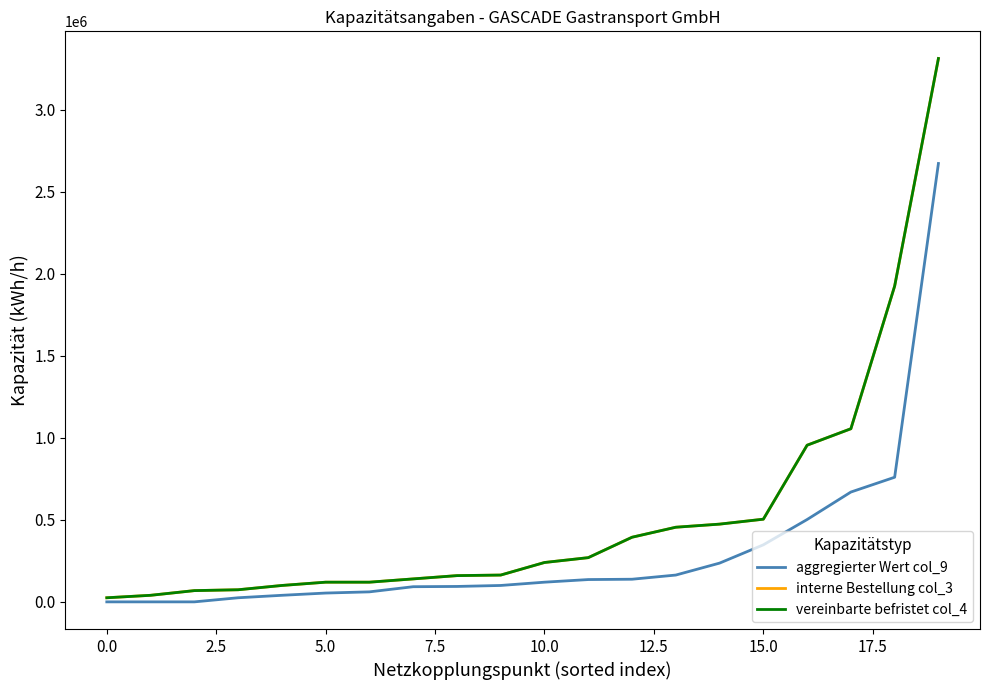

What is the maximum value shown in the chart?

3312376